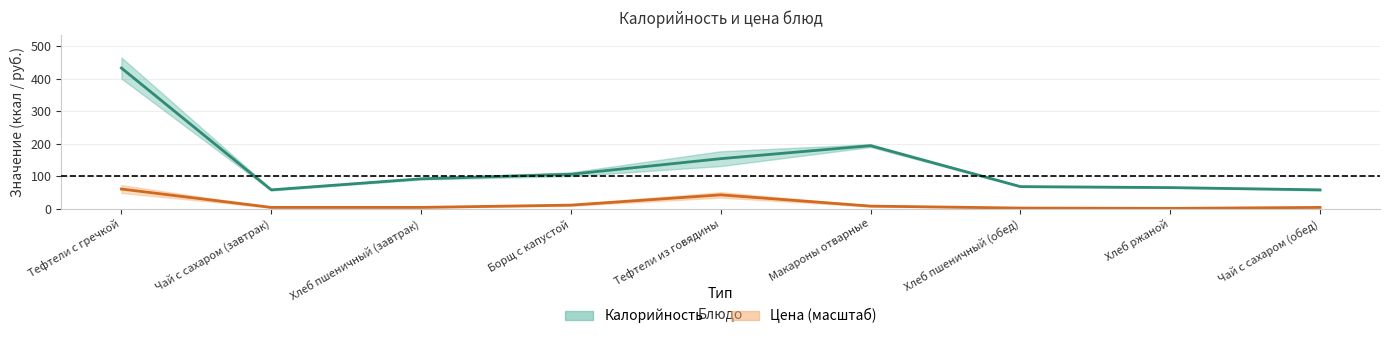

True or false: Цена and Калорийность intersect in this chart.

False